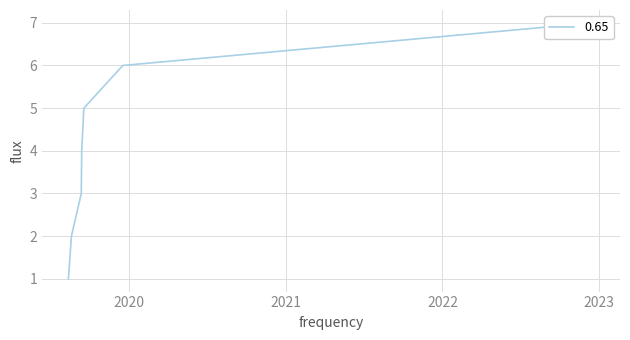

What position from the left is 2019-09-12?

4